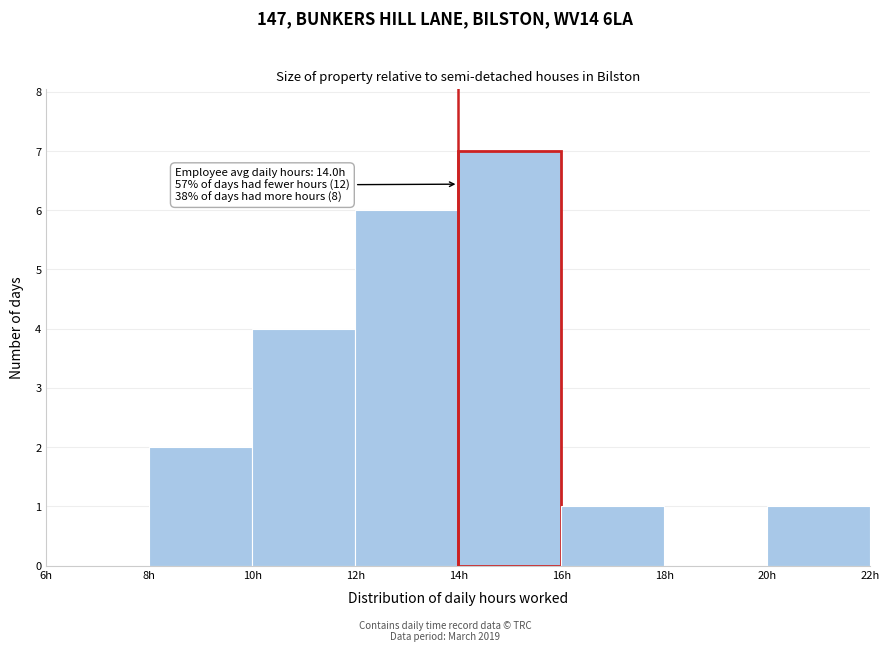

Over which range of the x-axis is the bar tallest?

14 to 16